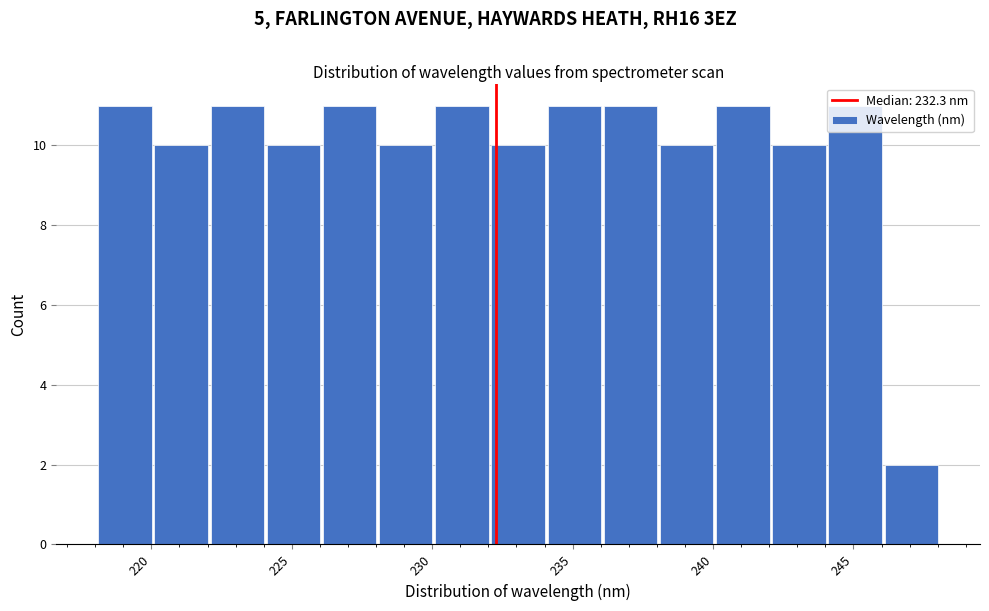

Reading left to right, list every bar in this chart as the range it spans on the x-axis followed by its height. Neither the bar edges nor the heights are printed on the chart, so give them approximately, as read against the axes.

218 to 220: 11
220 to 222: 10
222 to 224: 11
224 to 226: 10
226 to 228: 11
228 to 230: 10
230 to 232: 11
232 to 234: 10
234 to 236: 11
236 to 238: 11
238 to 240: 10
240 to 242: 11
242 to 244: 10
244 to 246: 11
246 to 248: 2